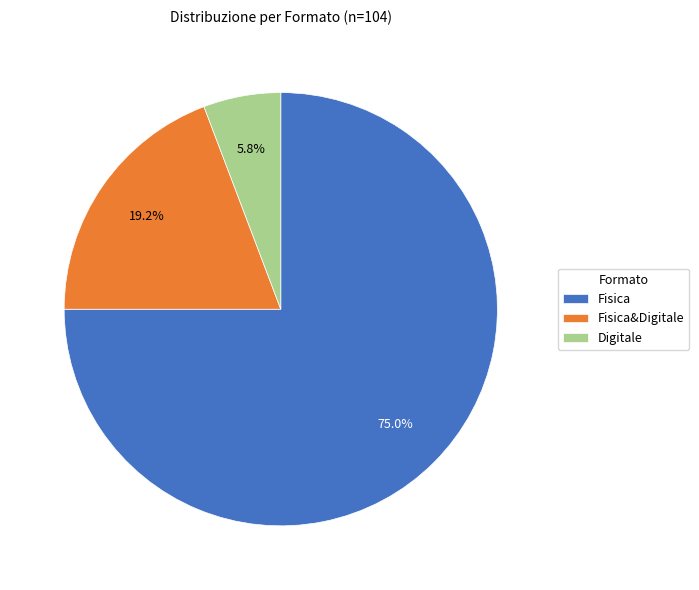

Does Fisica represent more than half of the total?

Yes